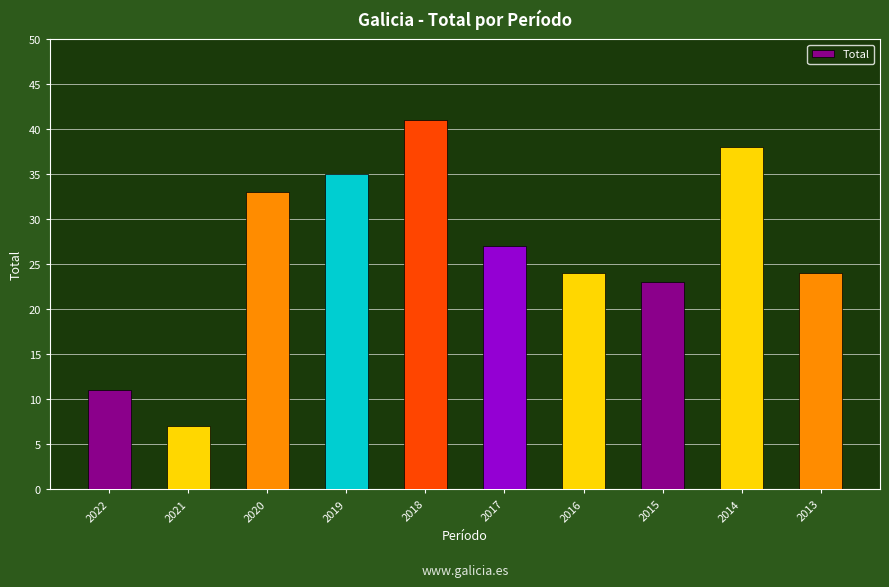

Between 2016 and 2015, which is larger?

2016